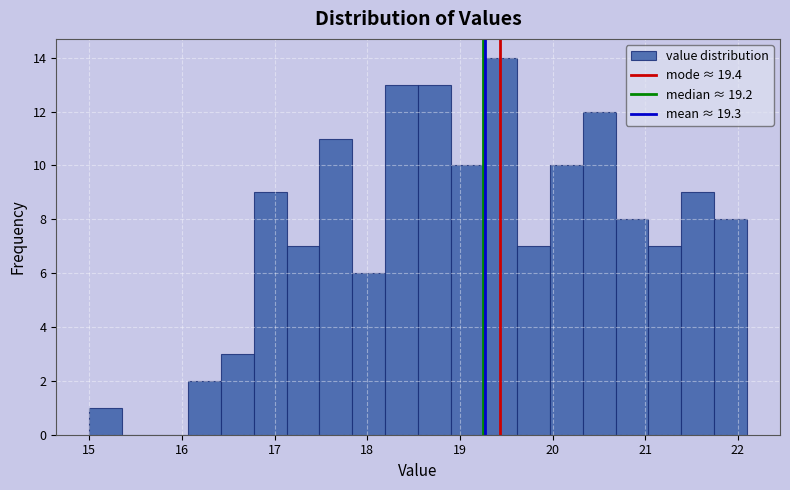

Read against the x-axis, roughly where is the centre of the tallest bar?

19.4